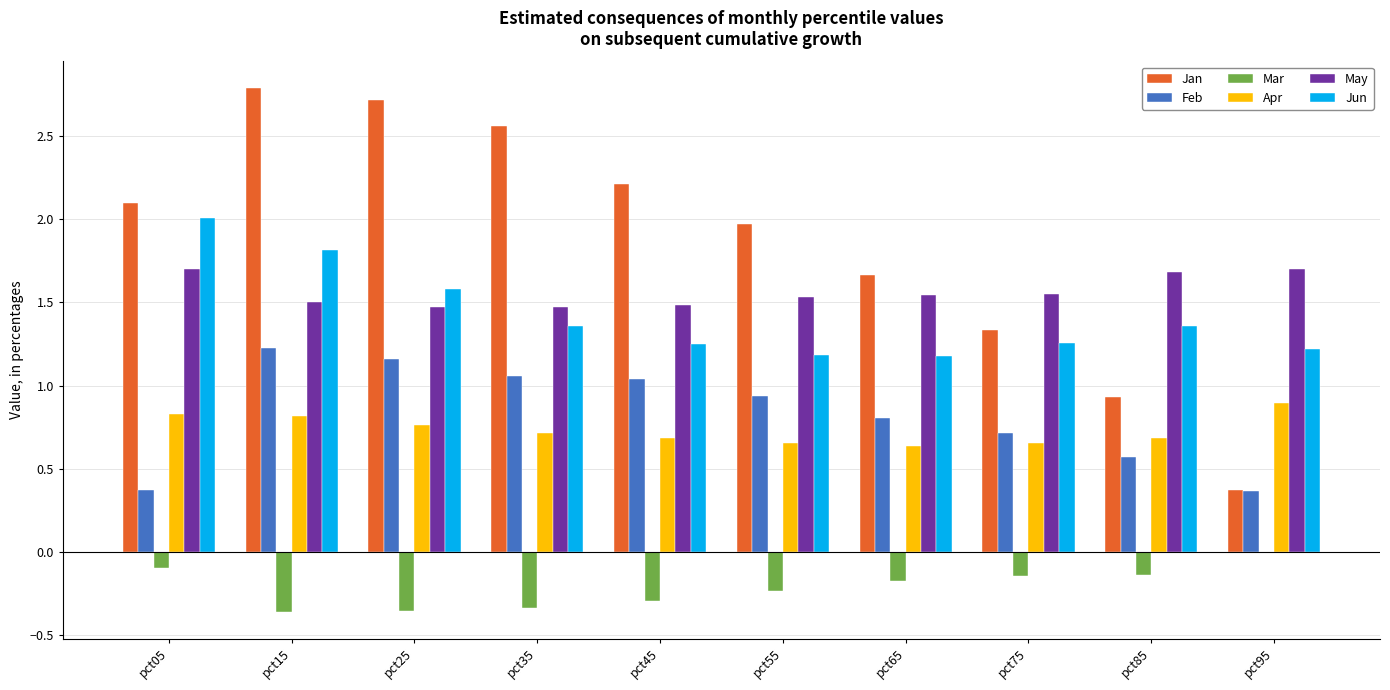

True or false: May has a value of 1.5 at pct25.

True